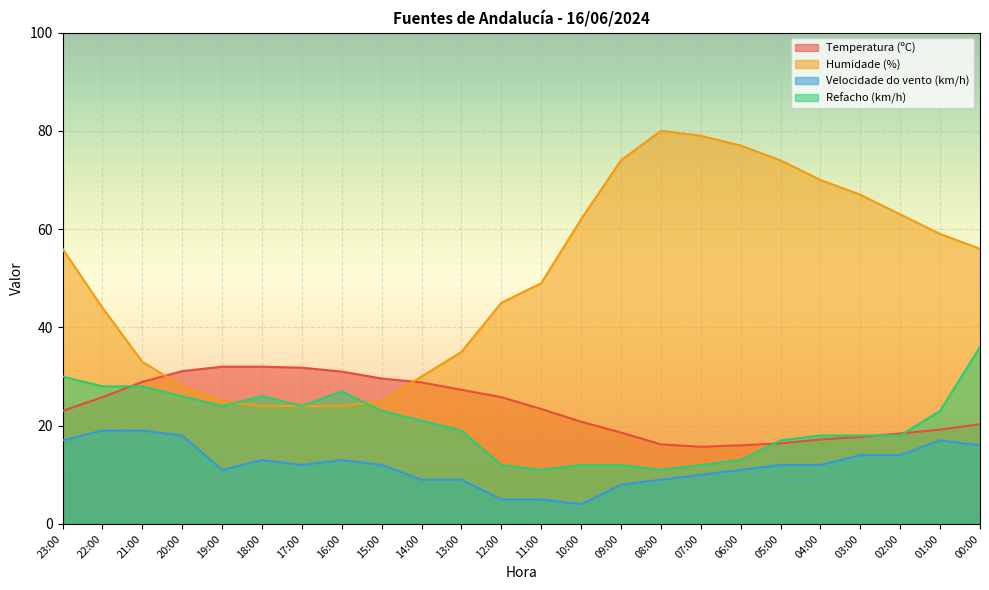

What is the sum of all Humidade (%) values?

1203.0